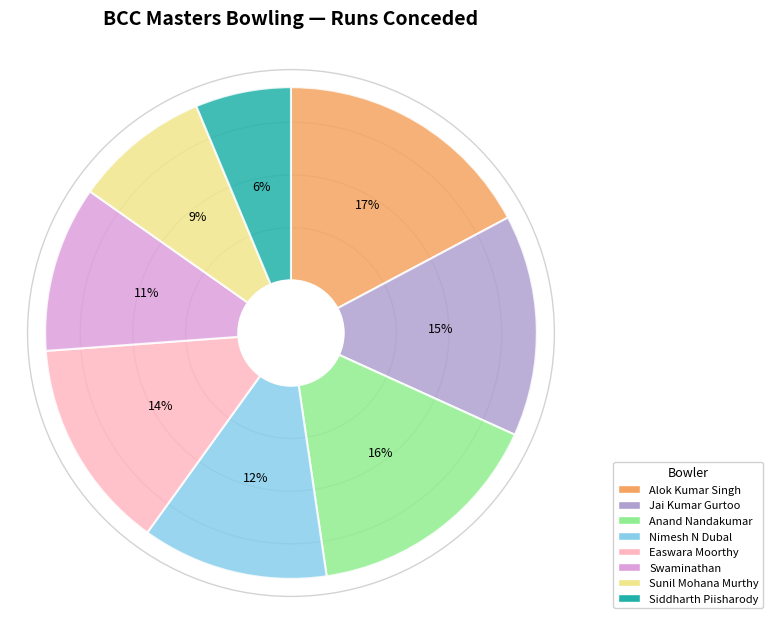

To the nearest percent, what portion does Nimesh N Dubal represent?

12%